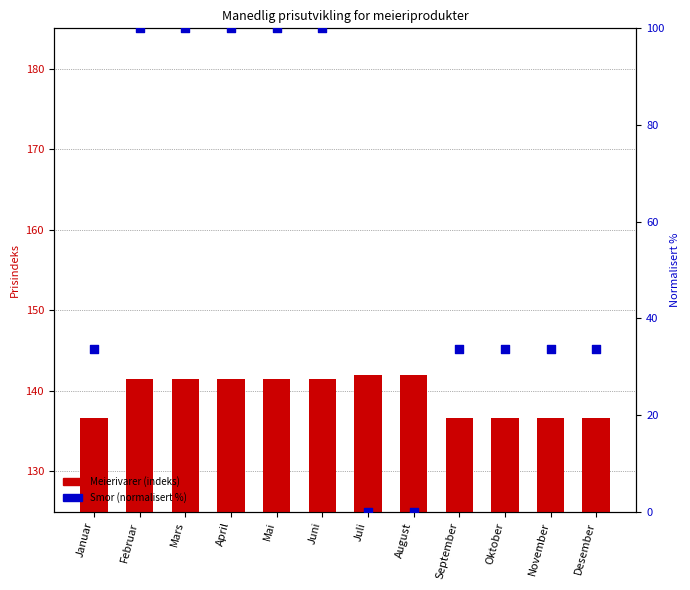

At which category is the sum across all series the highest?

Februar